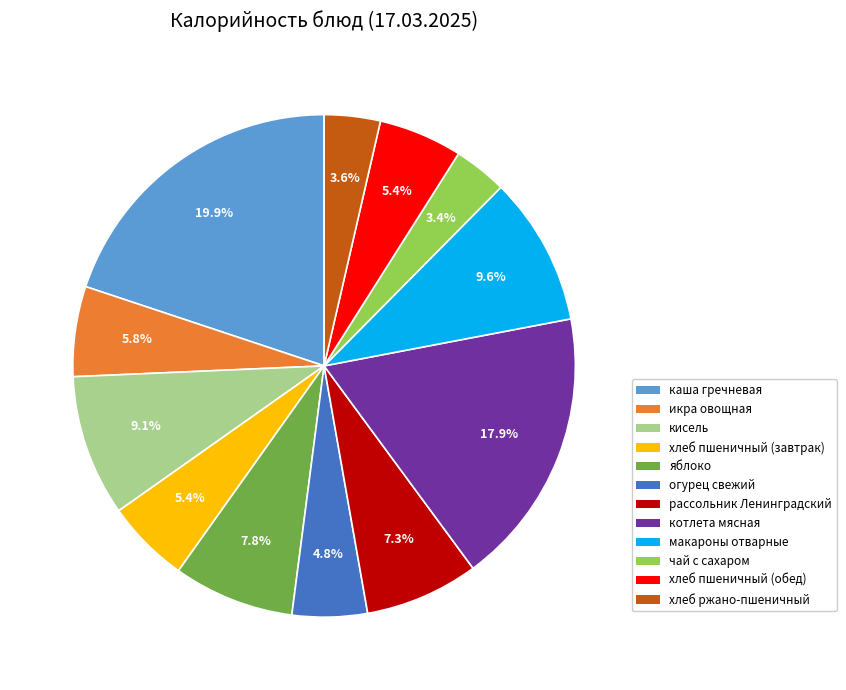

What is the ratio of the value at хлеб пшеничный (обед) to the value at кисель?

0.6